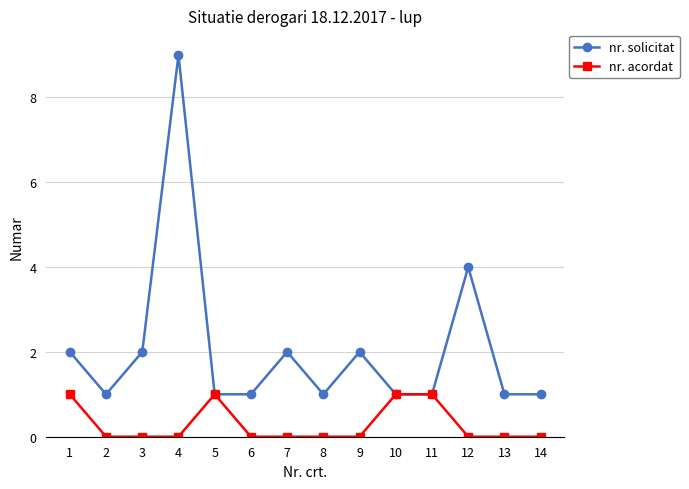

What is the value of the nr. solicitat point at the 13th from the left?

1